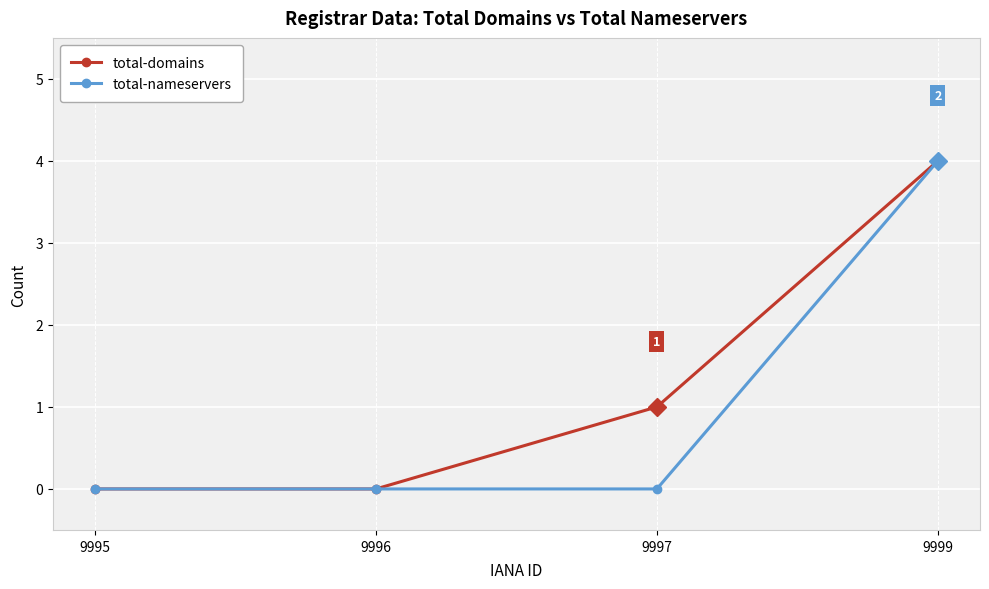

Which series changed the most between 9996 and 9997?

total-domains